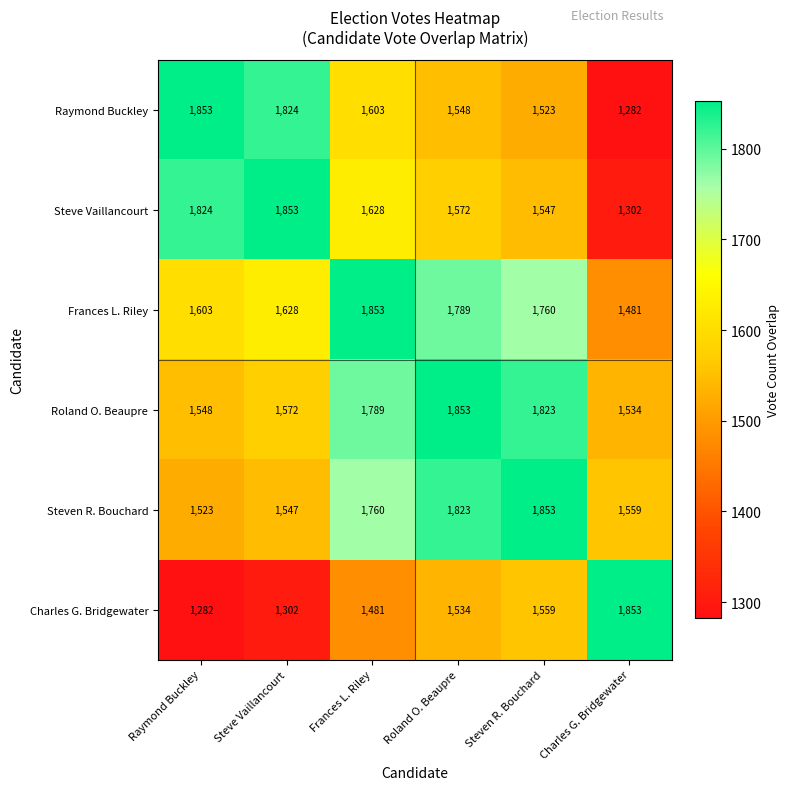

Is it true that Steven R. Bouchard equals 3226 at Steven R. Bouchard?

False